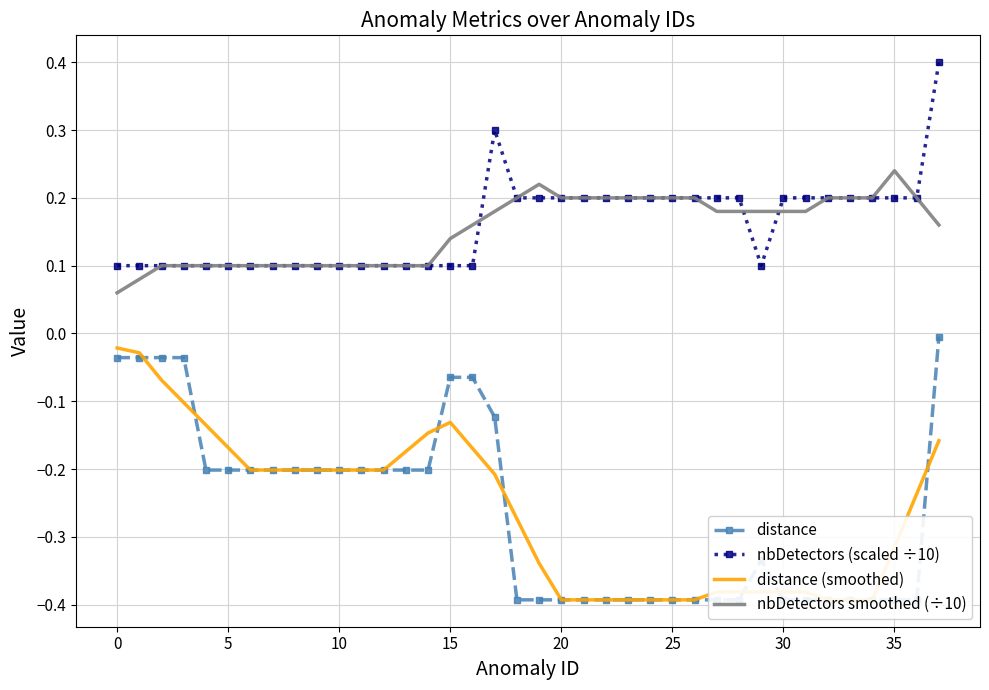

Which series has the largest range (max minus min)?

distance